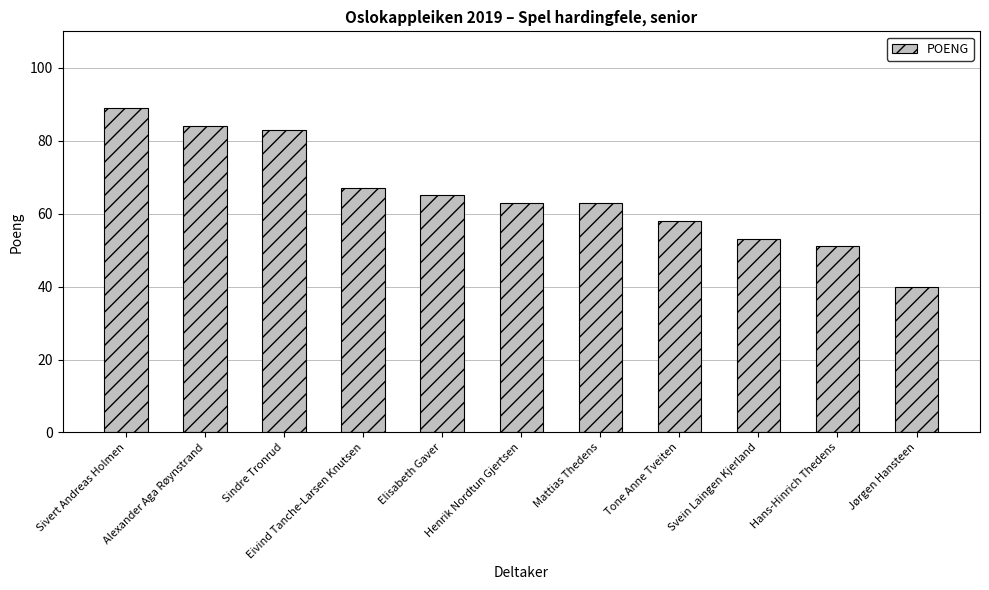

What is the difference between the values at Elisabeth Gaver and Tone Anne Tveiten?

7